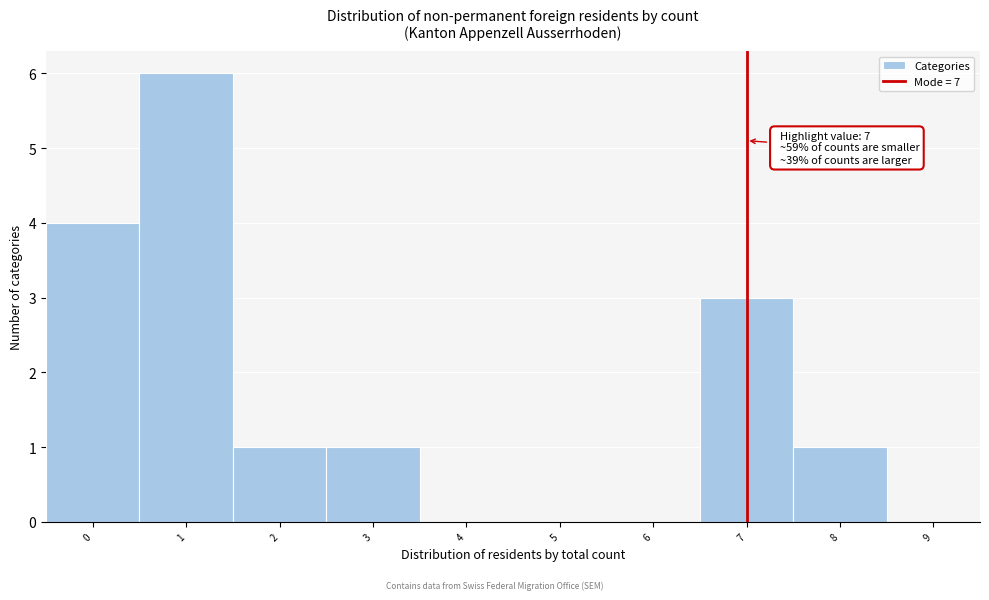

Which range on the x-axis has the tallest bar?

0.5 to 1.5